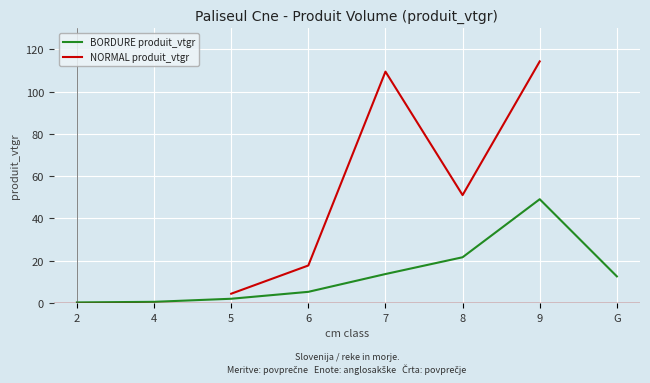

What is the approximate value of BORDURE produit_vtgr at G?

12.6